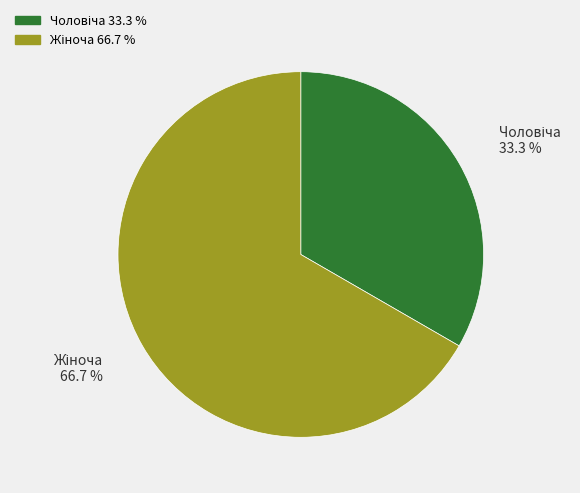

Is there any slice that represents more than half of the pie?

Yes